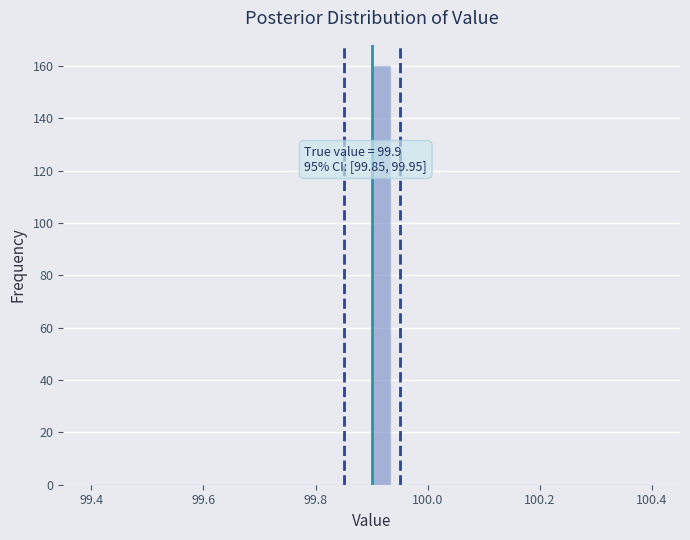

Read against the x-axis, roughly where is the centre of the tallest bar?

99.92